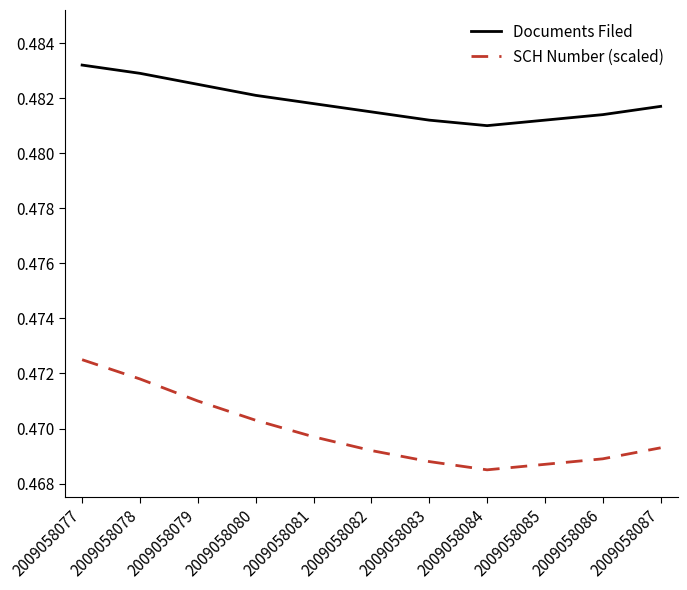

Rank the series by their average value, from lowest to highest.

SCH Number (scaled), Documents Filed